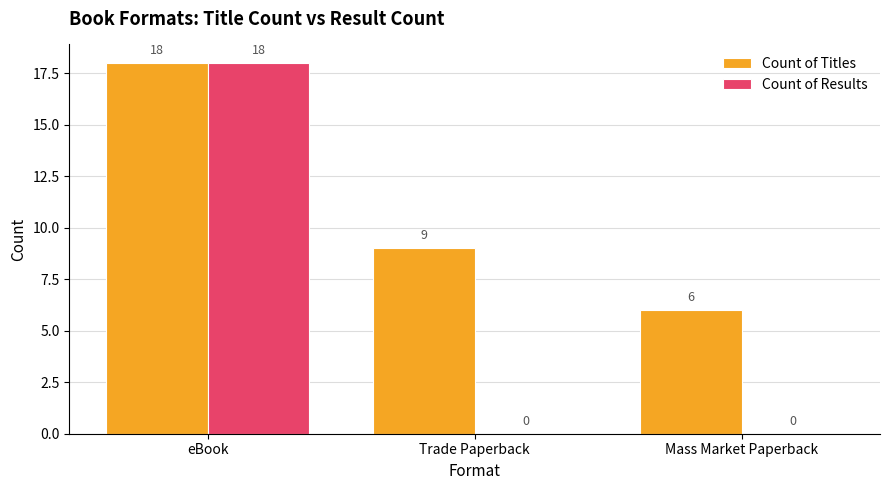

What is the sum of all Count of Titles values?

33